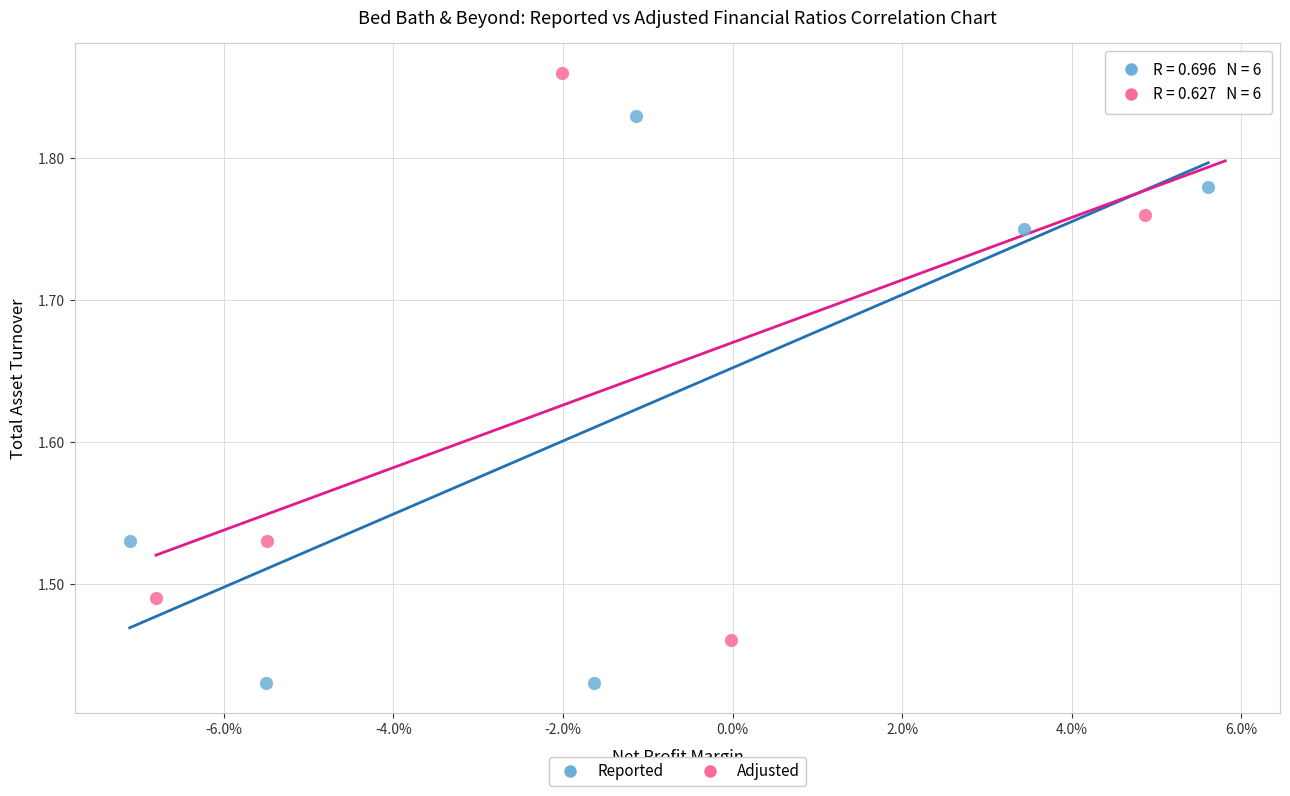

Which series reaches the maximum Y coordinate?

Adjusted